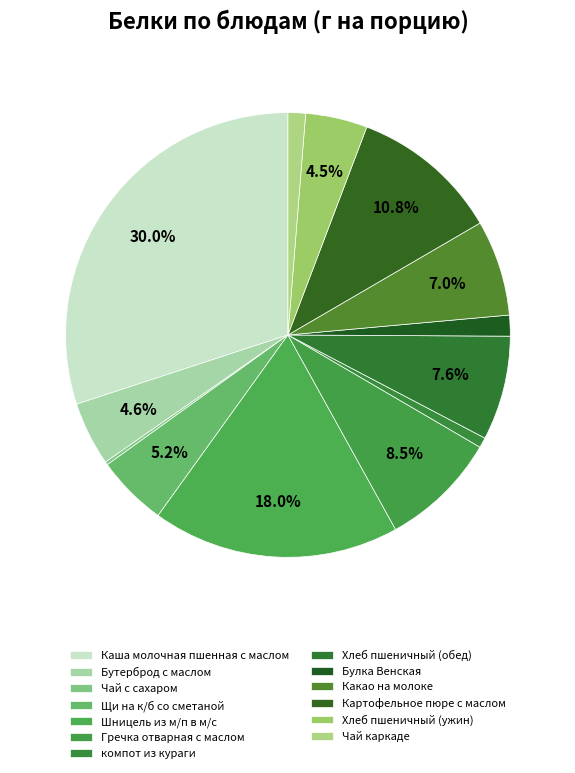

What is the ratio of the value at Щи на к/б со сметаной to the value at Хлеб пшеничный (ужин)?

1.1